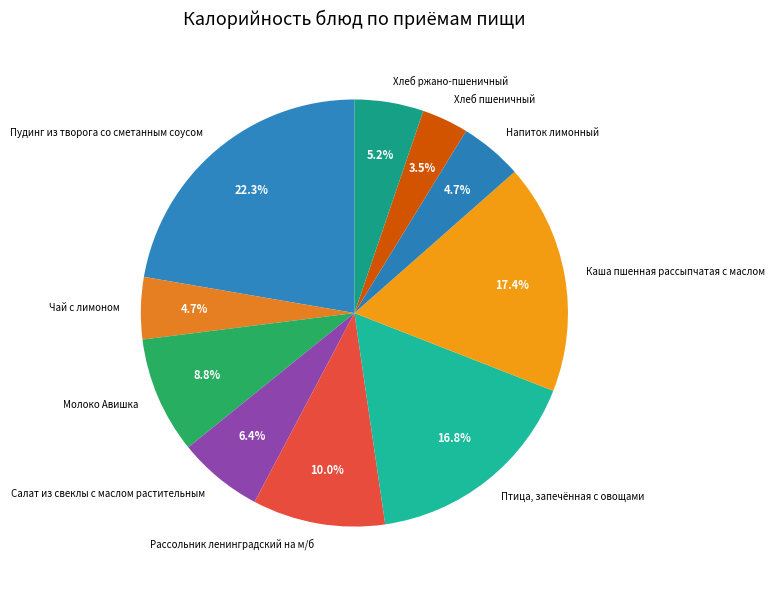

Which slice is the largest?

Пудинг из творога со сметанным соусом